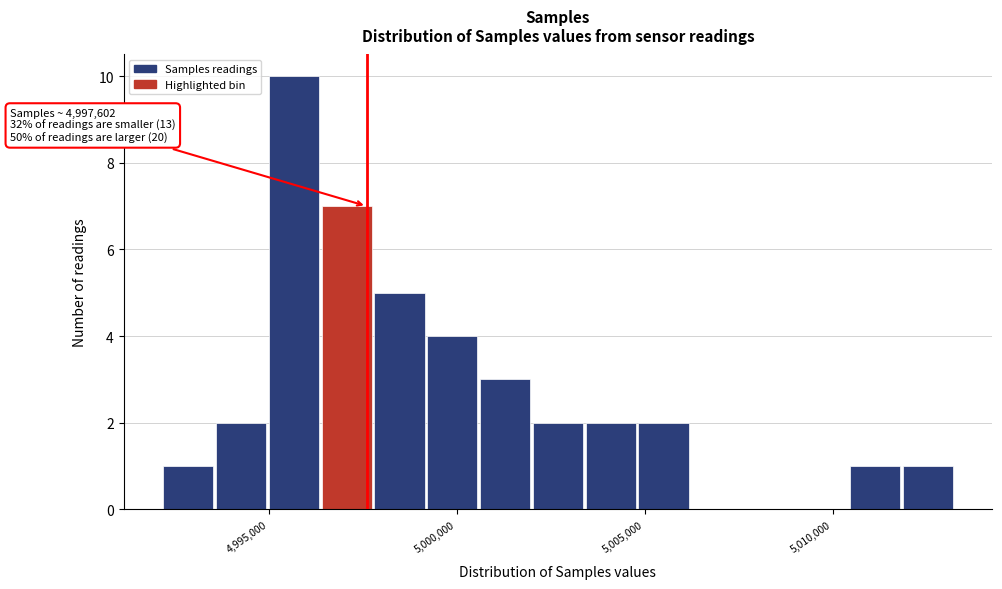

Around what value on the x-axis is the tallest bar? Give the approximate position of its centre, as read against the axis.

4995500